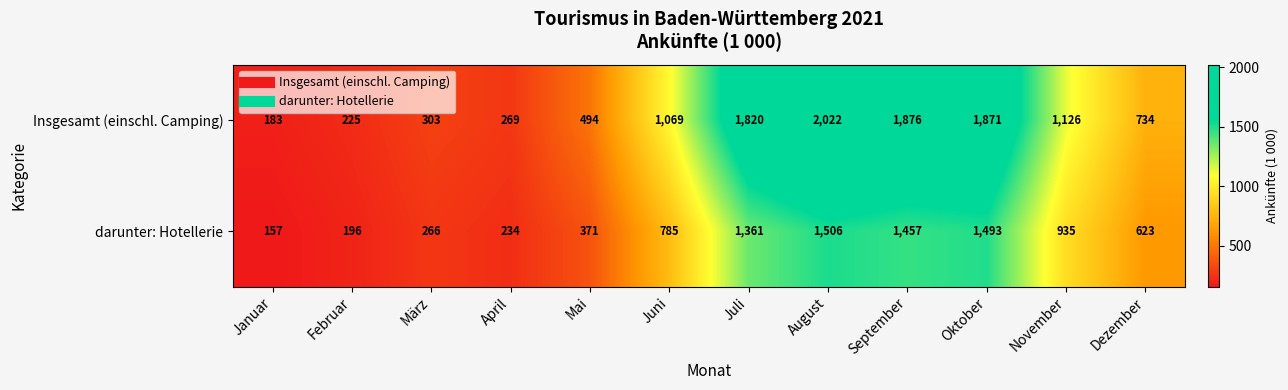

What is the average value of the darunter: Hotellerie series?

782